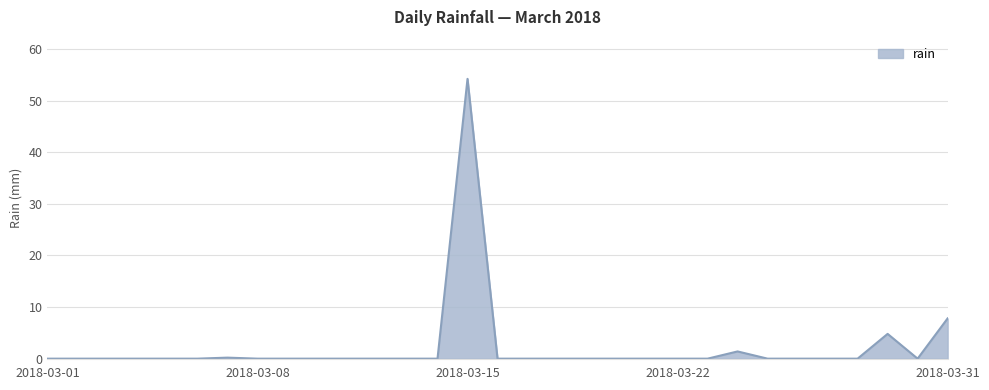

True or false: there are more than 2 points higher than both neighbors.

True